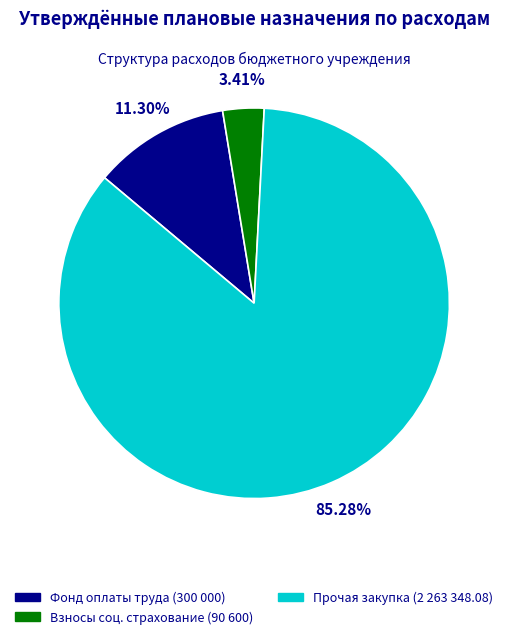

Is there any slice that represents more than half of the pie?

Yes